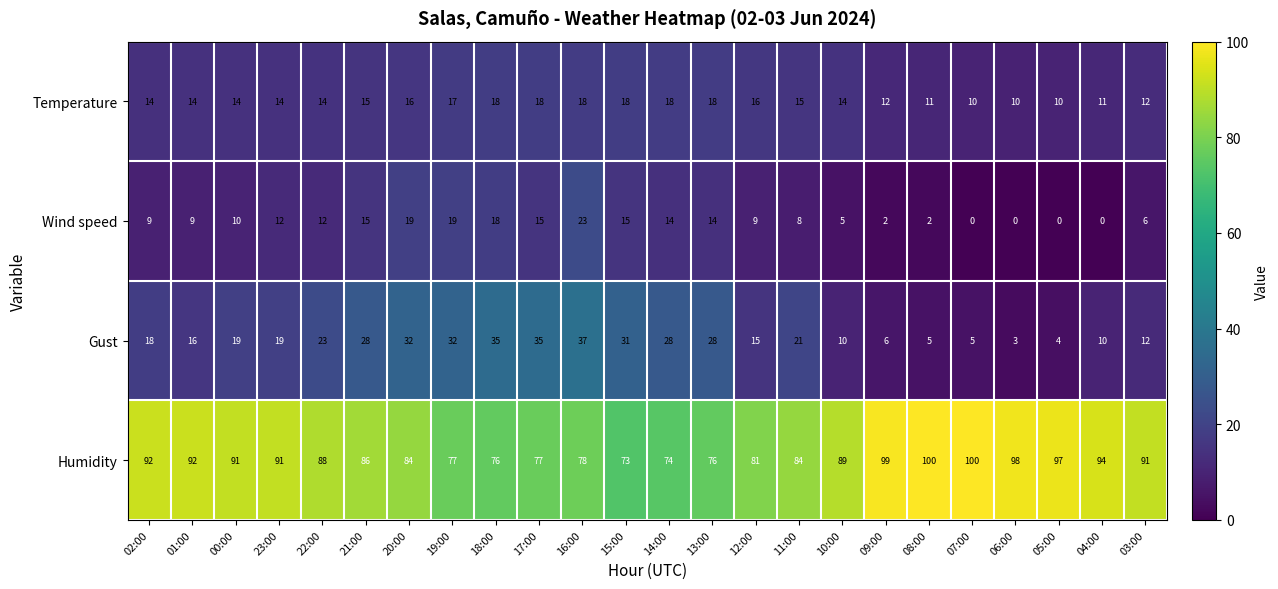

The value of Humidity at 00:00 is 148. True or false?

False